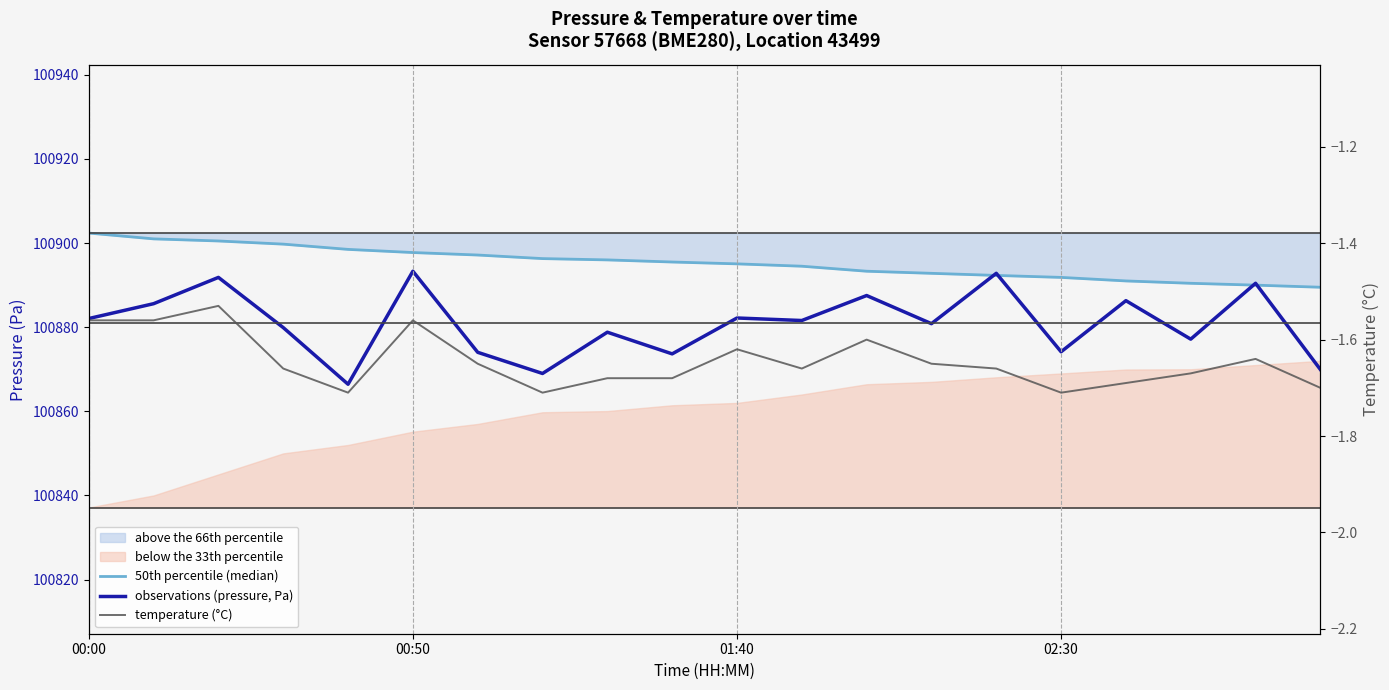

True or false: temperature (°C) and observations (pressure, Pa) cross at least once.

False